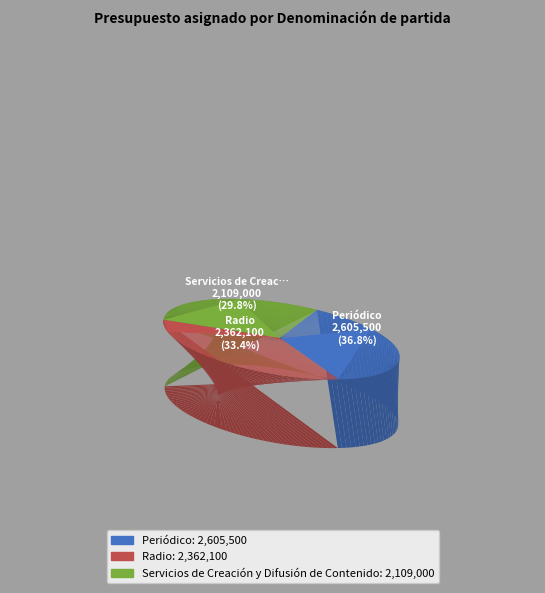

To the nearest percent, what is the combined percentage of Periódico and Radio?

70%